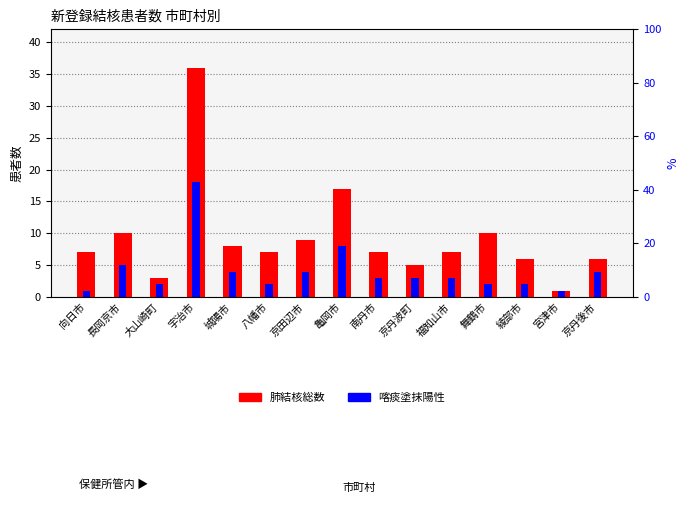

What position from the left is 南丹市?

9